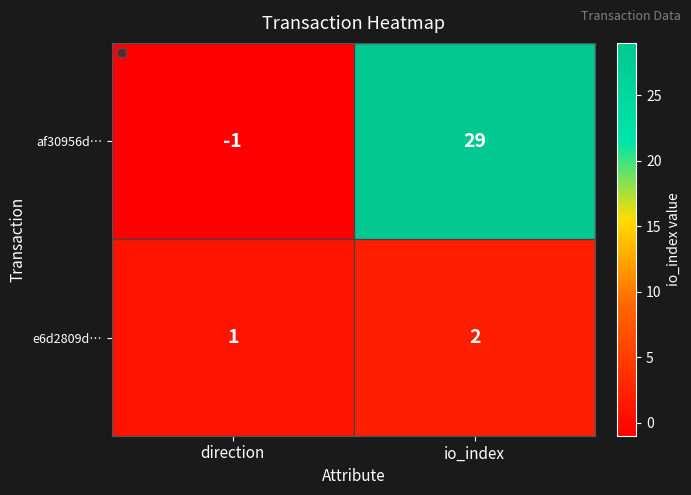

Which series has the widest spread of values?

af30956d…